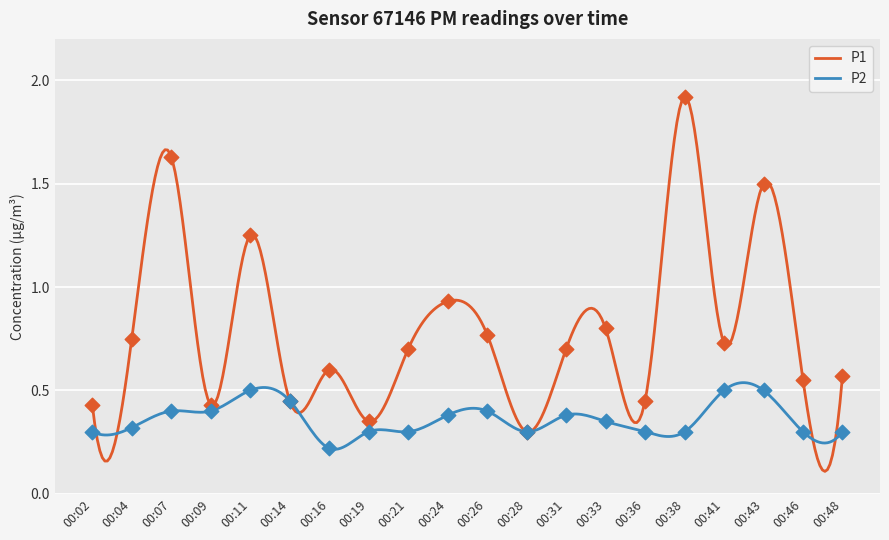

What are all the series names shown in the legend?

P1, P2